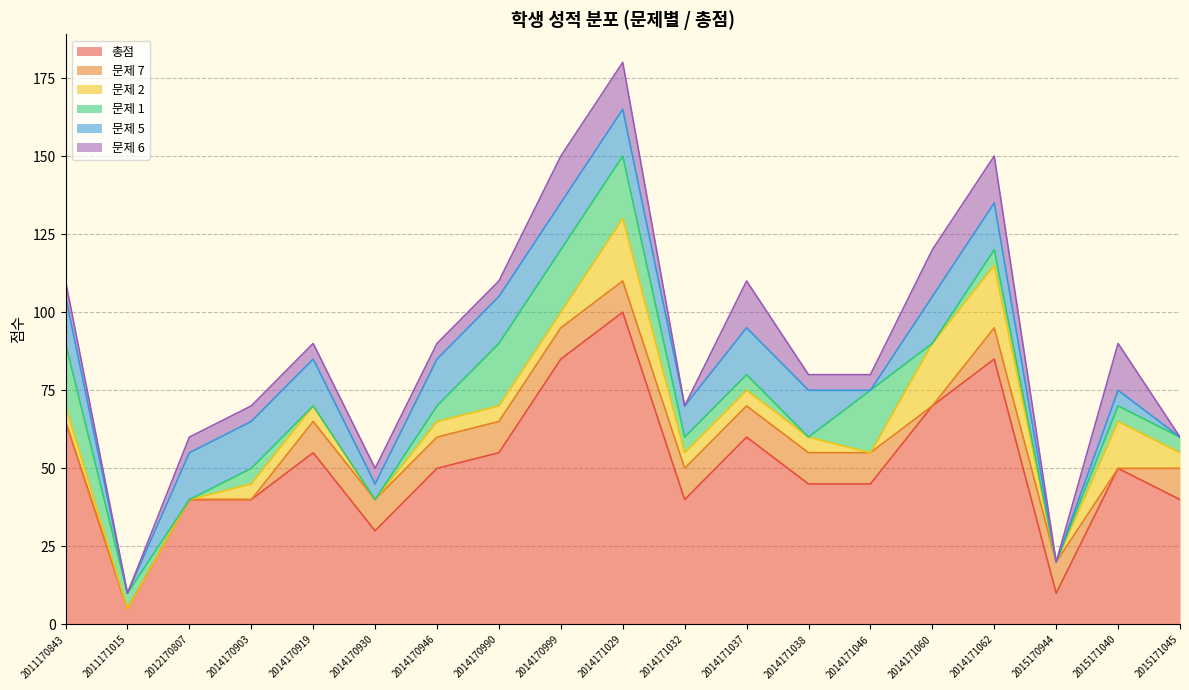

Which series has the largest total across all categories?

총점